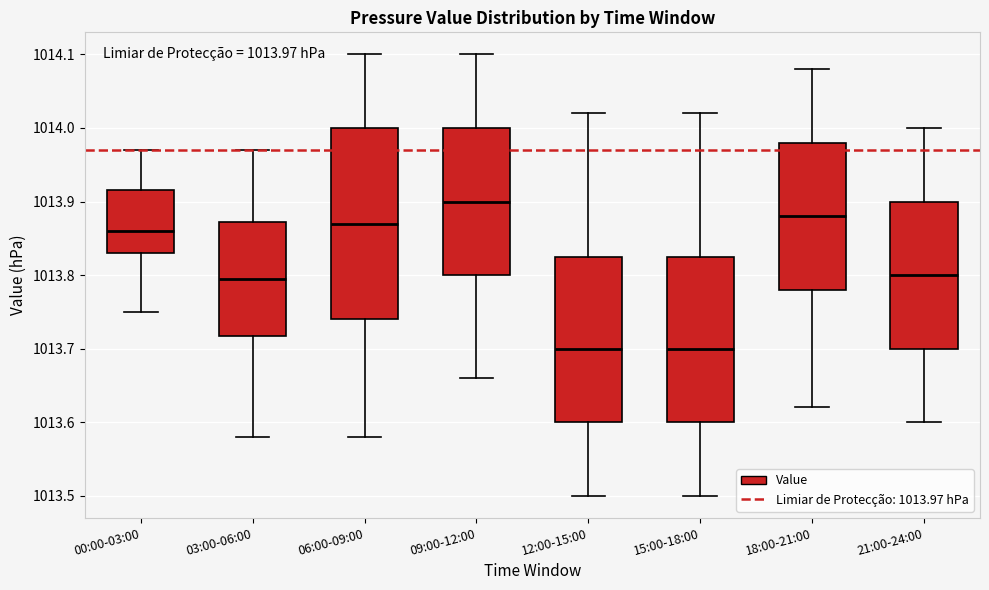

Which box has the highest median line?

09:00-12:00